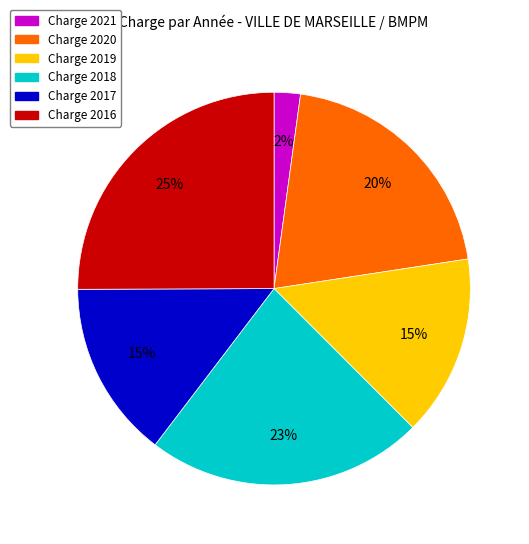

To the nearest percent, what is the difference between the largest and smallest slice percentages?

23%